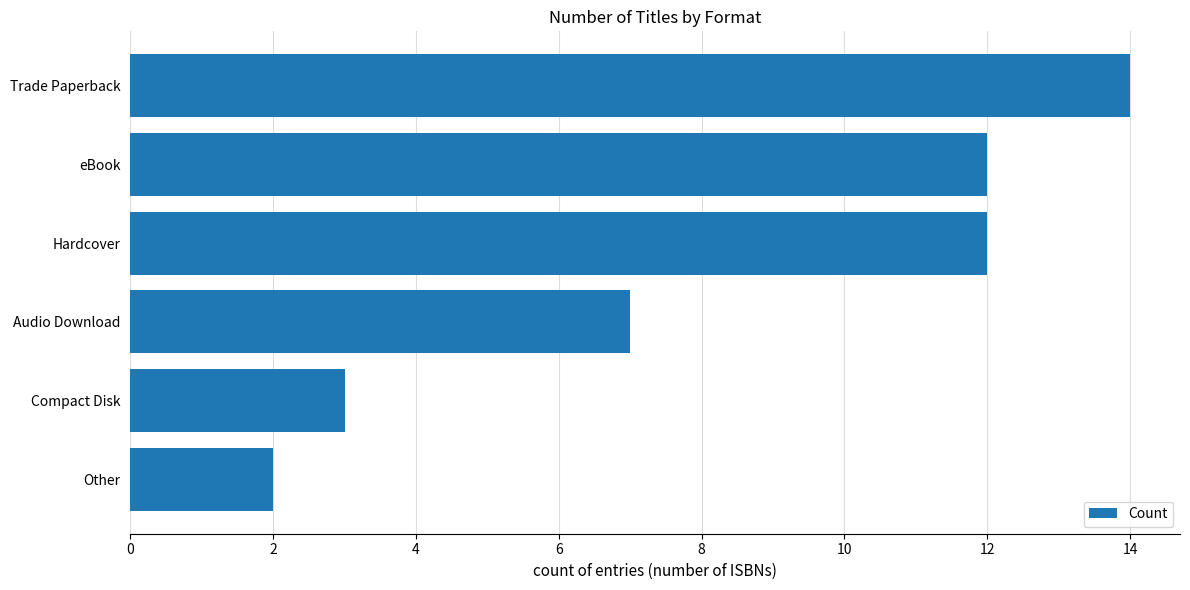

At which label is the value closest to 8?

Audio Download